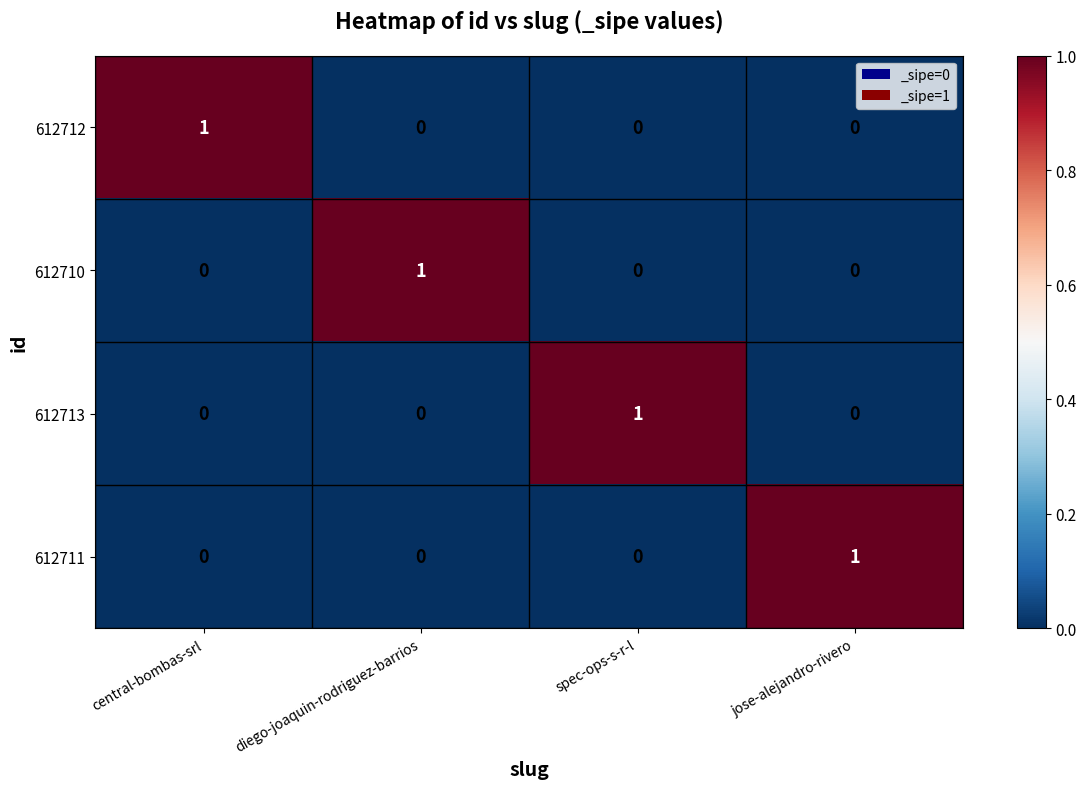

True or false: 612710 has a value of 0 at diego-joaquin-rodriguez-barrios.

False